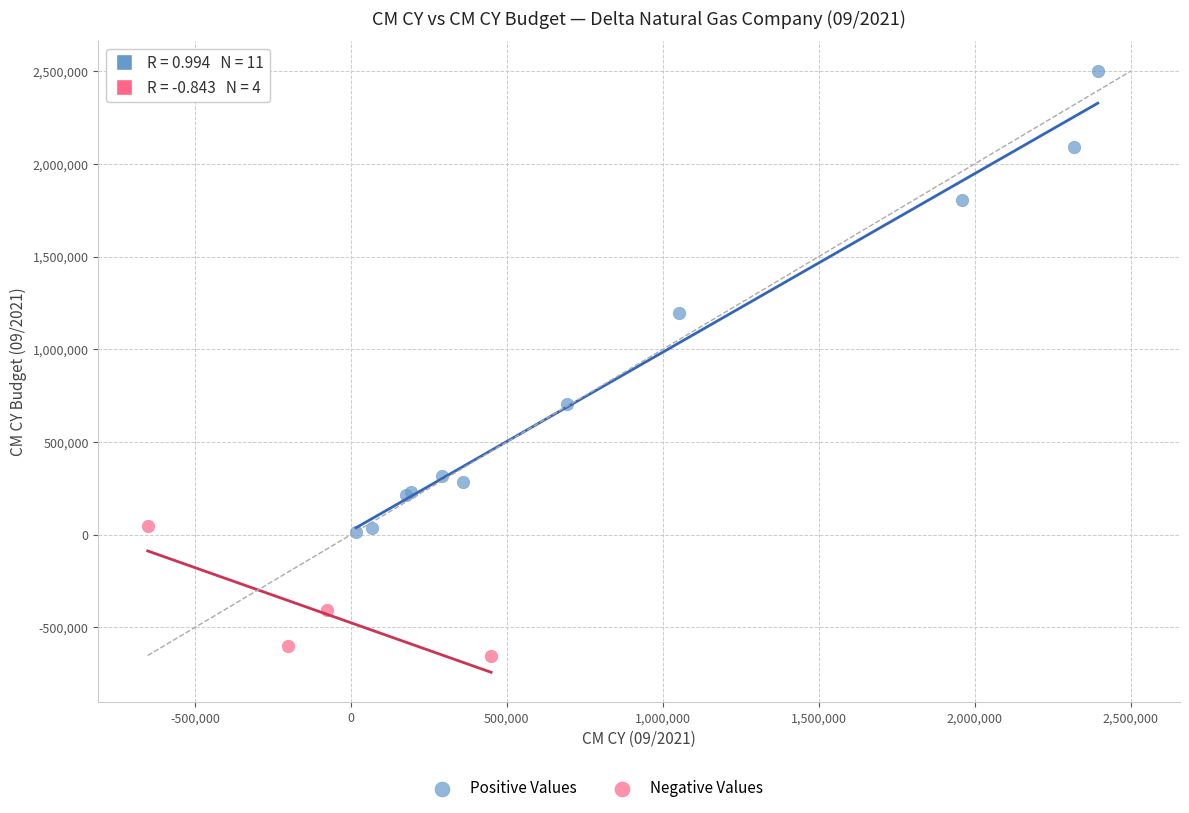

Which series reaches the minimum Y coordinate?

Negative Values